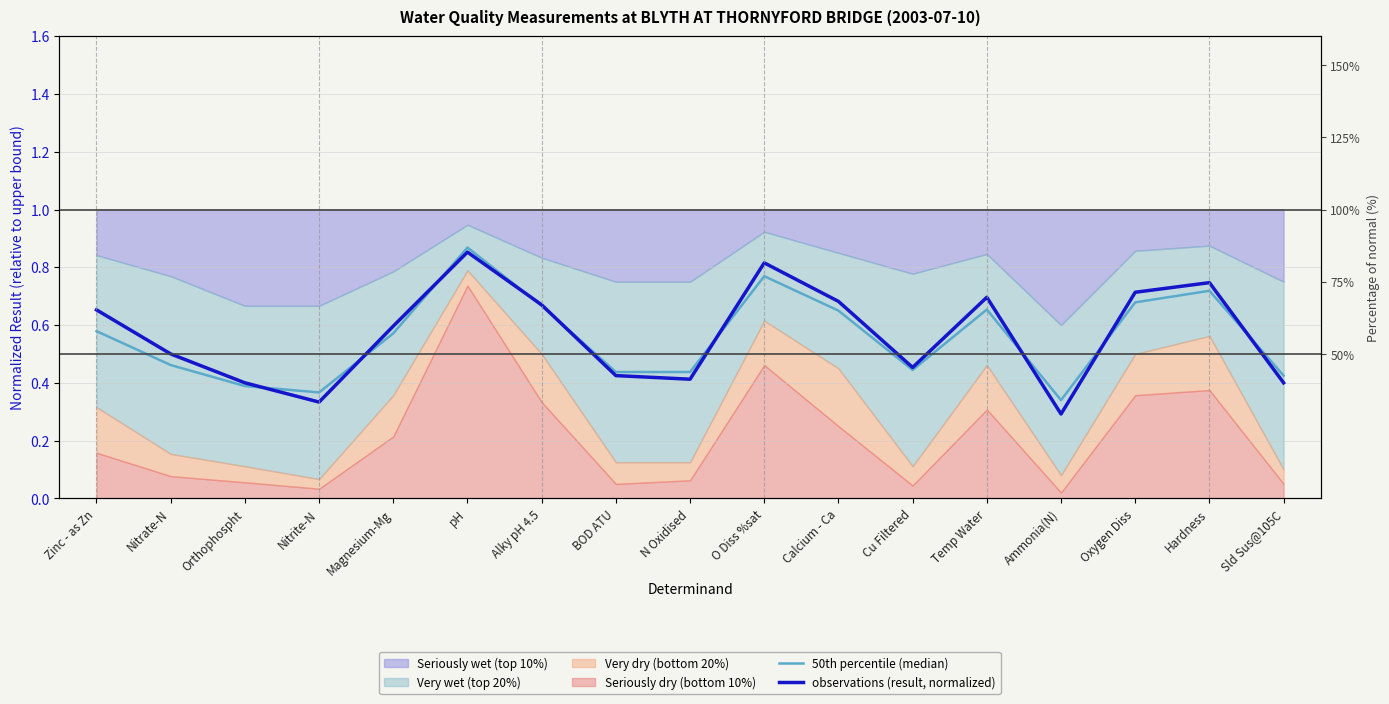

What is the total value across all series at Oxygen Diss?

1.4